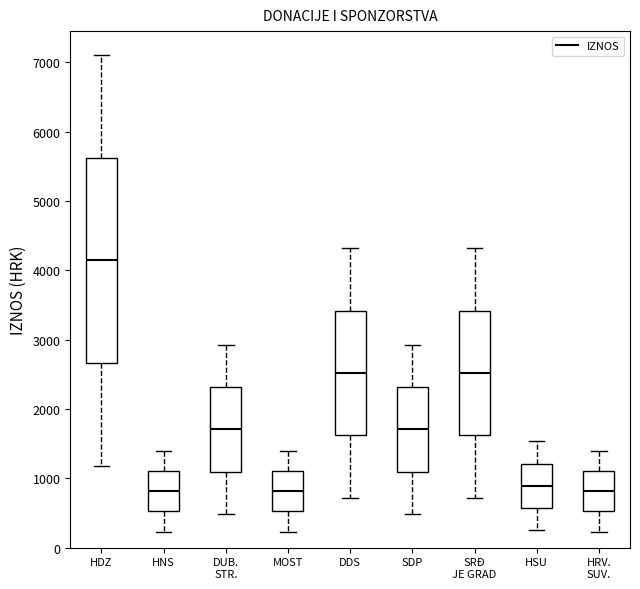

Comparing the boxes themselves (not the whiskers), which one is the tallest?

HDZ